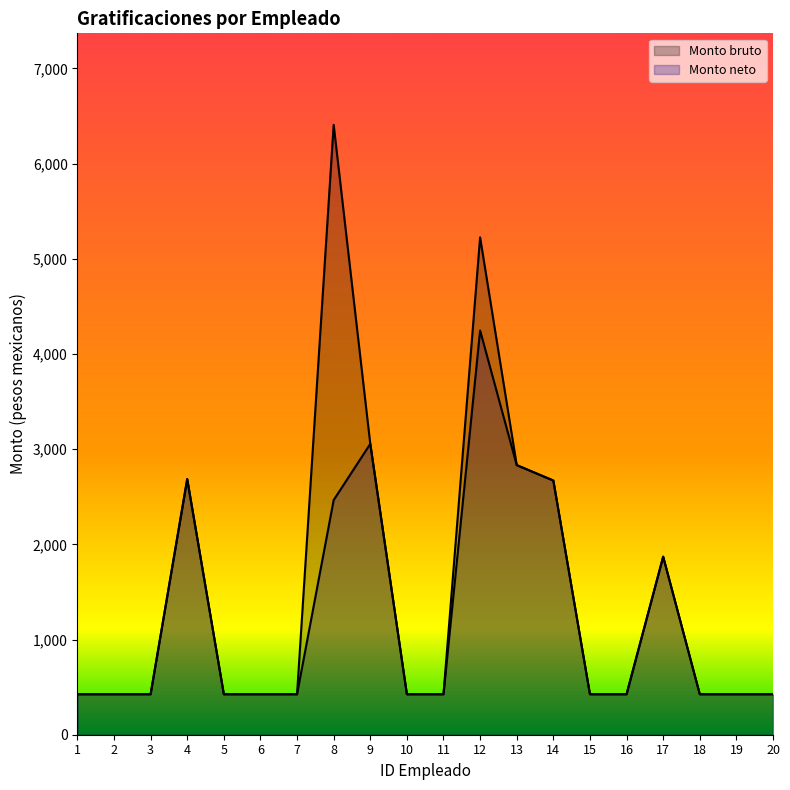

List the series in order of their peak value, lowest first.

Monto neto, Monto bruto